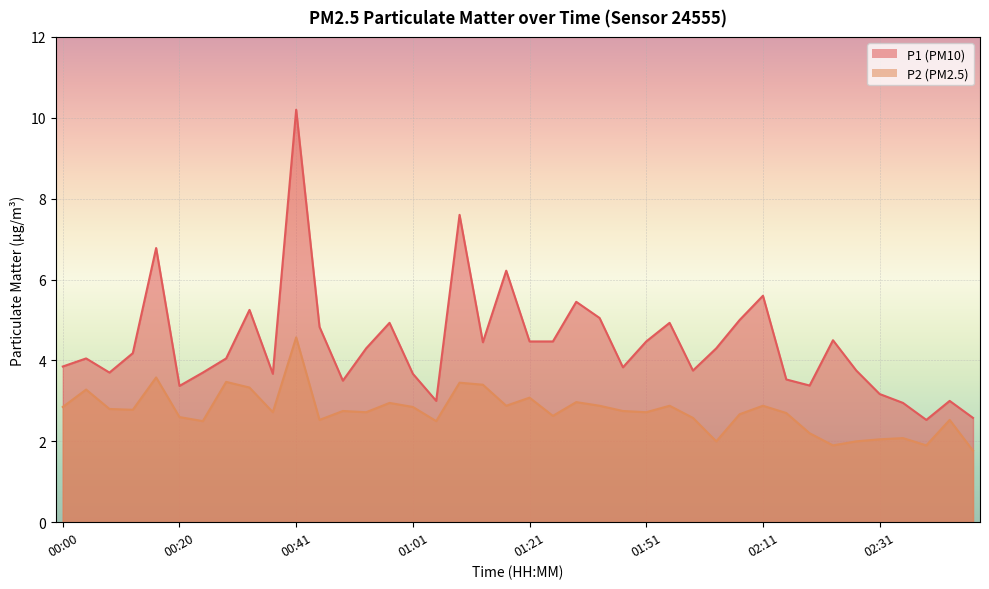

Rank the series at 00:04 from lowest to highest value.

P2, P1